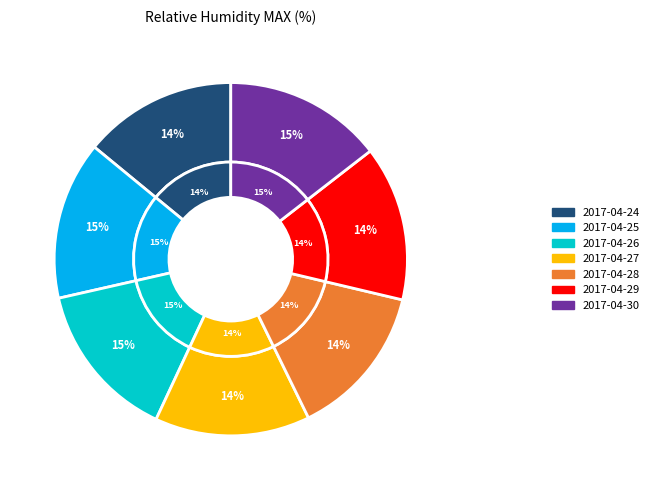

The 2017-04-28 slice represents 14% of the pie. True or false?

True